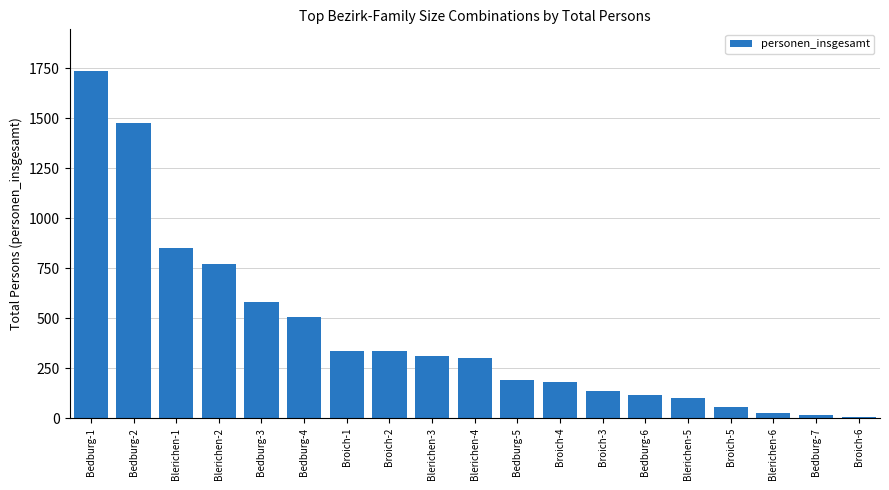

The chart shows a value of 2863 at Bedburg-1. True or false?

False